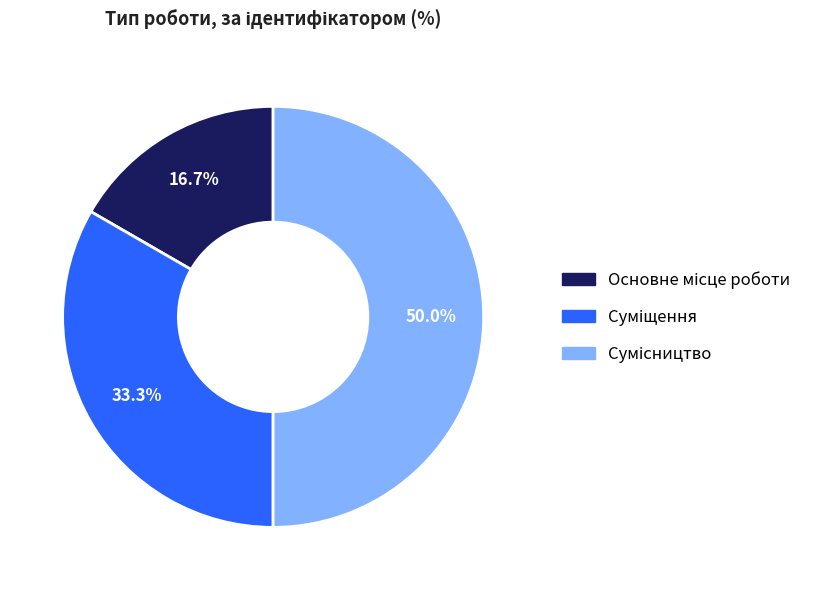

What percentage is NOT represented by Основне місце роботи?

83.3%